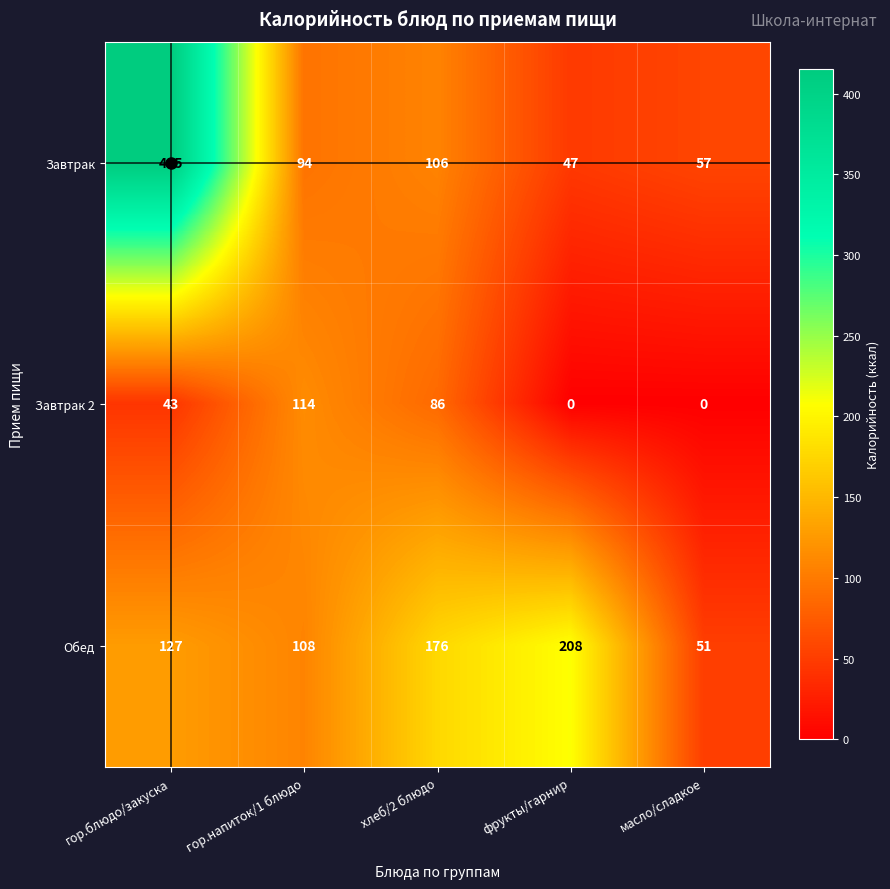

At how many categories does at least one series exceed 265?

1